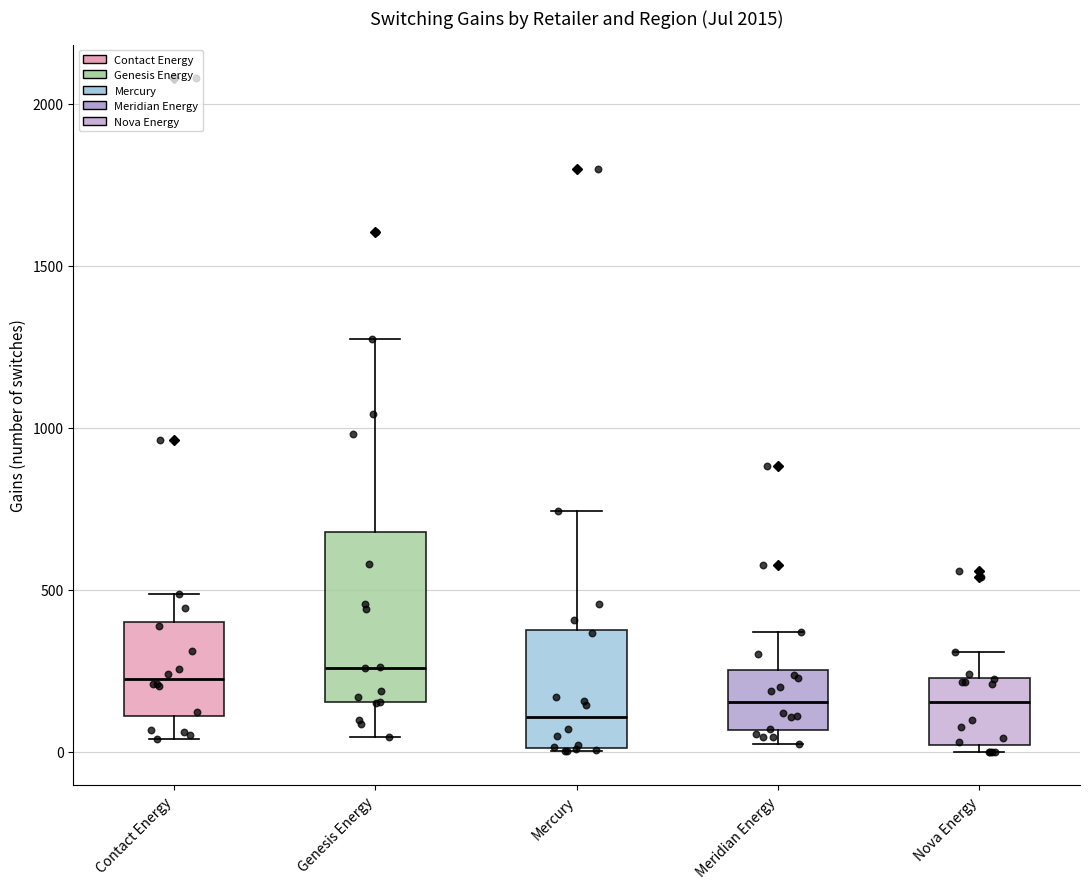

Where does the median line of the box for Meridian Energy sit on the y-axis? The values are not printed on the chart, so give them approximately, as read against the axis.

150